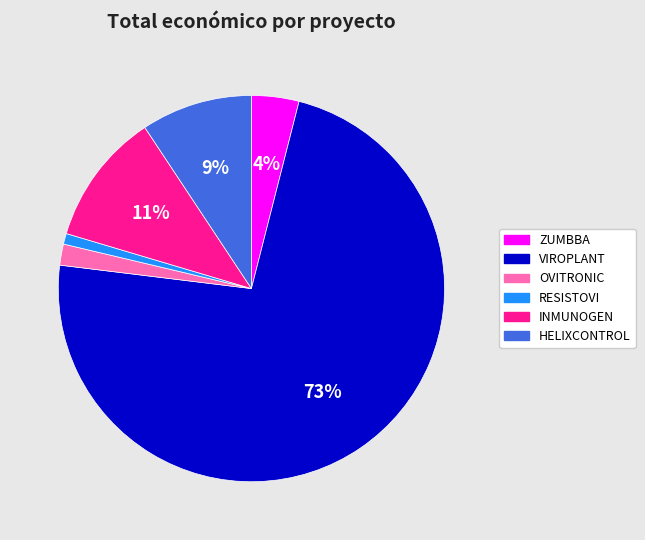

To the nearest percent, what percentage of the pie is ZUMBBA?

4%